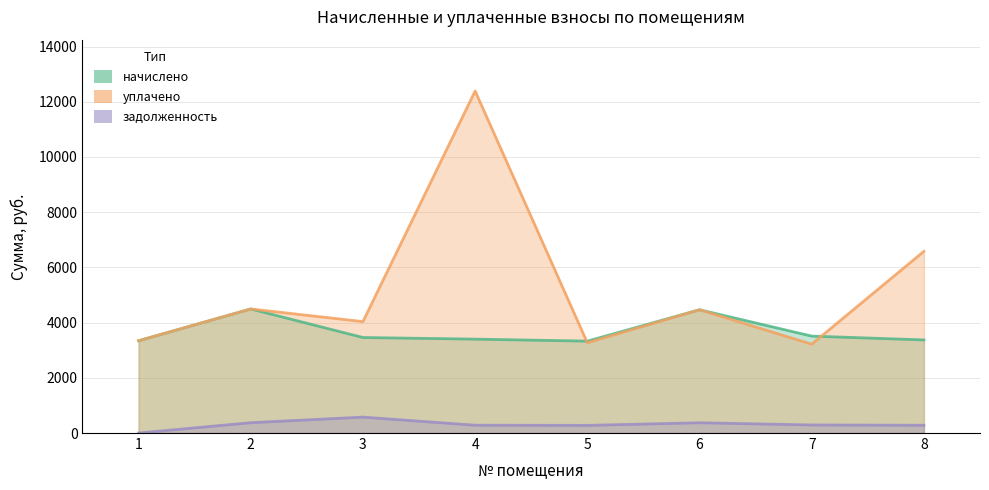

Reading left to right, what are all the values shown in this chart?

начислено: 3343.3	4494.2	3460.0	3401.6	3328.8	4465.1	3510.8	3372.5
уплачено: 3343.3	4494.2	4036.6	12390.0	3269.9	4465.1	3218.3	6582.1
задолженность: 0.0	374.5	576.7	283.5	277.4	372.1	292.6	281.0